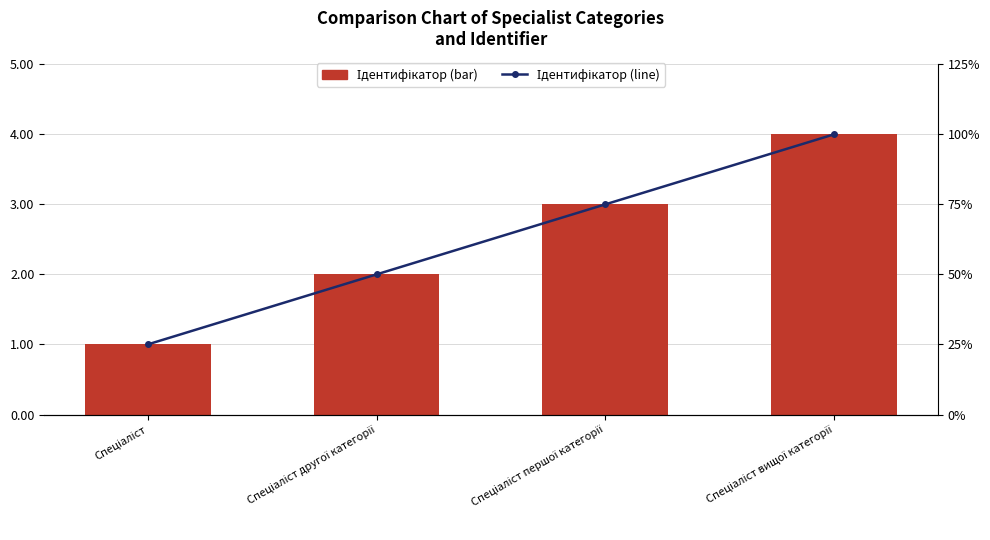

What is the total value across all series at Спеціаліст першої категорії?

6